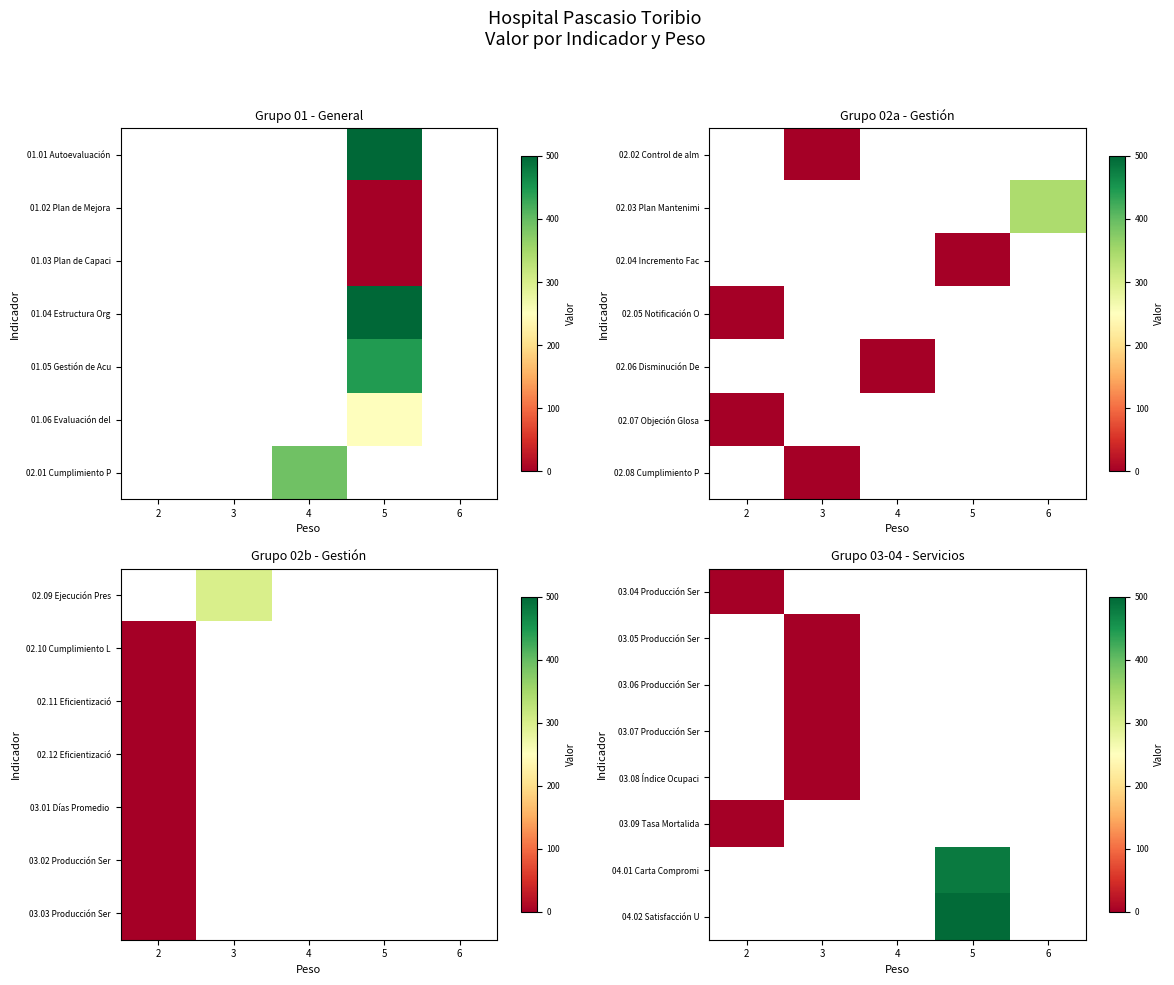

Count the number of categories in the chart.

5